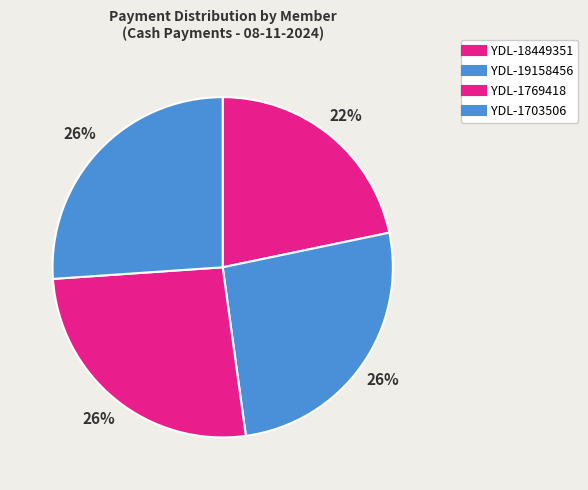

How many slices are in this pie chart?

4